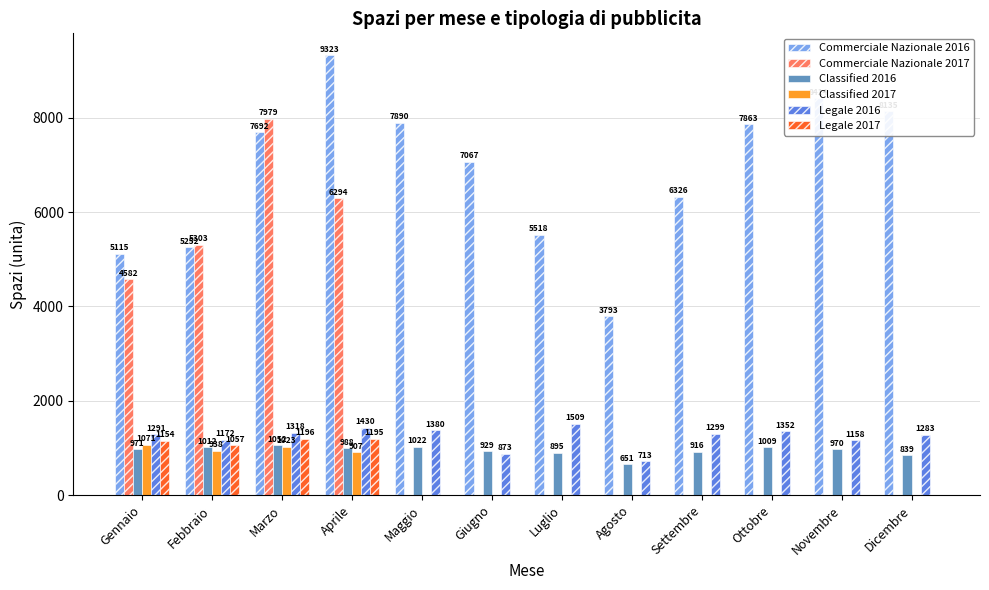

How many values in the Commerciale Nazionale 2017 series exceed 0?

4